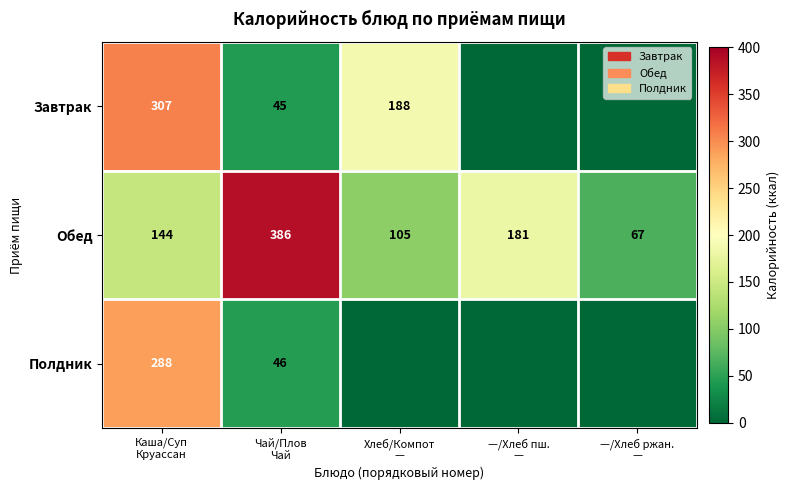

What is the maximum value for Обед?

386